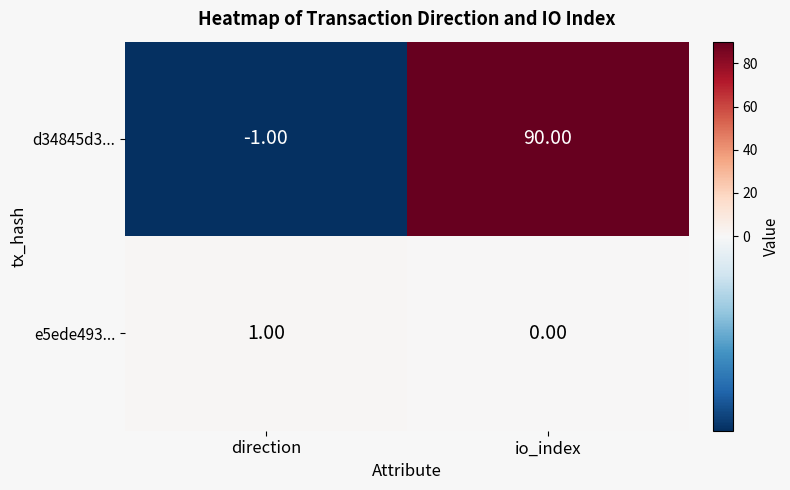

What is the sum of all d34845d3... values?

89